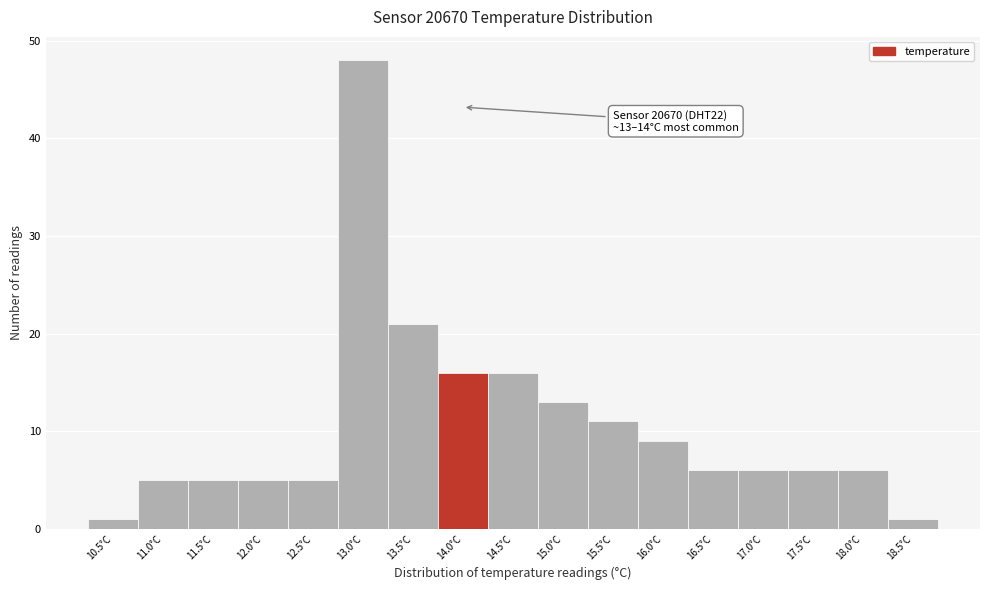

Reading left to right, what are all the values shown in this chart?

10.5°C=1	11.0°C=5	11.5°C=5	12.0°C=5	12.5°C=5	13.0°C=48	13.5°C=21	14.0°C=16	14.5°C=16	15.0°C=13	15.5°C=11	16.0°C=9	16.5°C=6	17.0°C=6	17.5°C=6	18.0°C=6	18.5°C=1